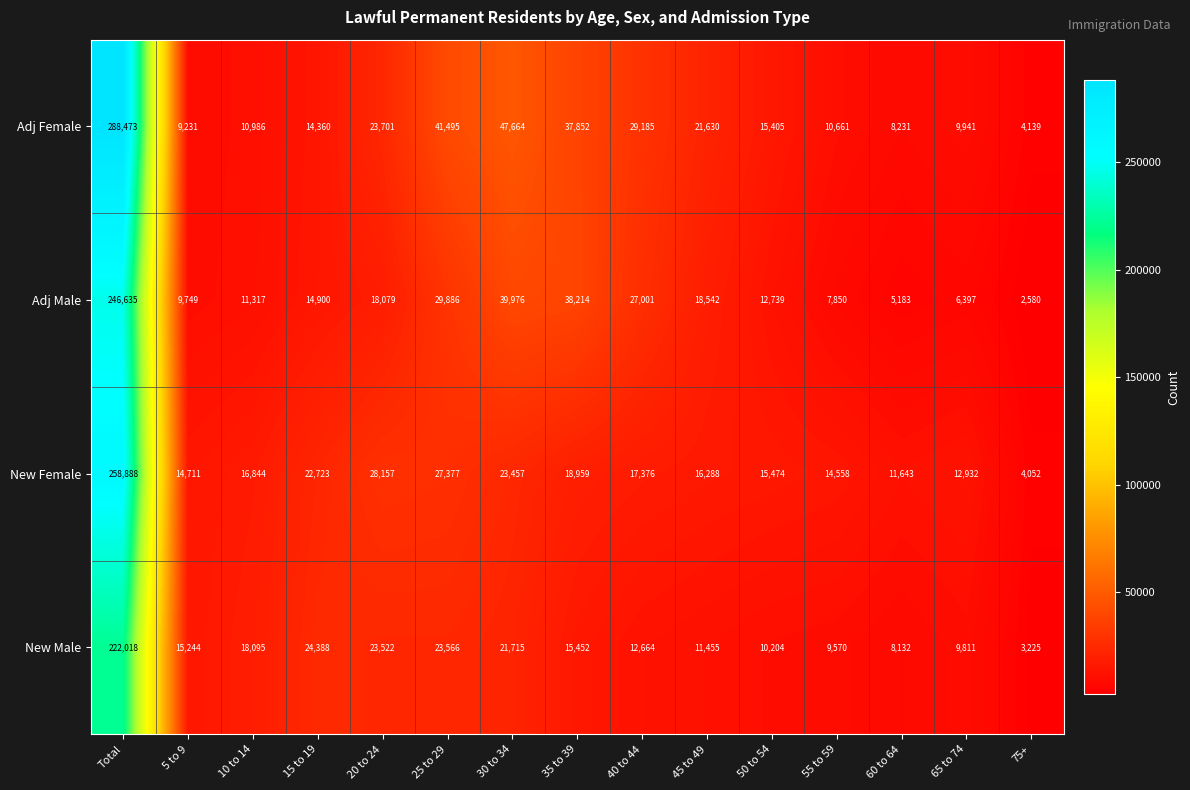

At which category is the sum across all series the highest?

Total